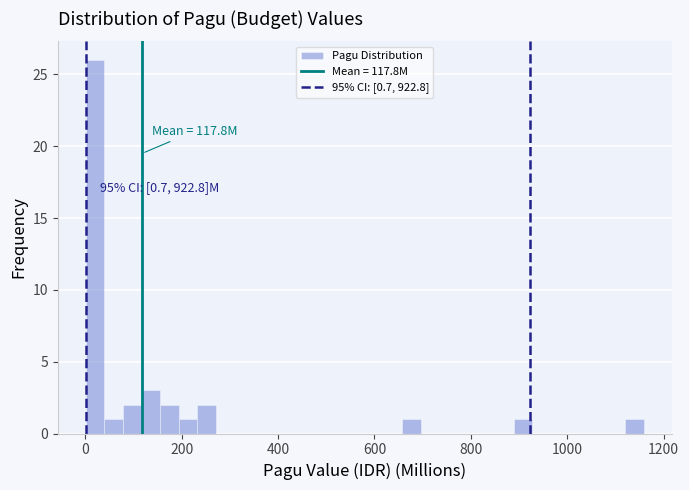

Around what value on the x-axis is the tallest bar? Give the approximate position of its centre, as read against the axis.

20